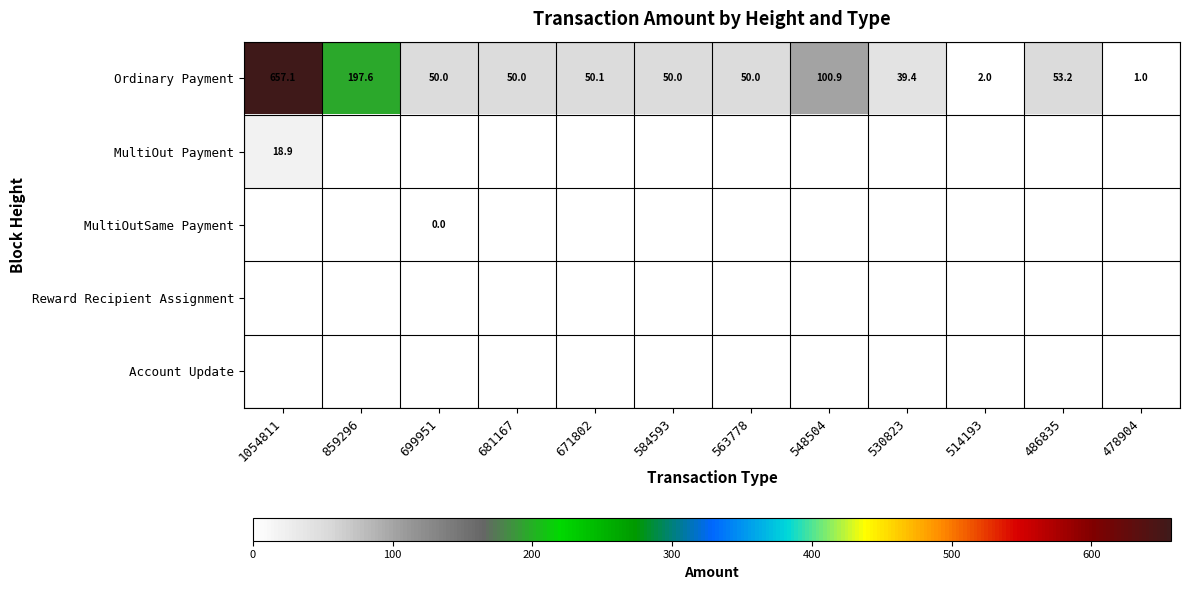

At which label does Ordinary Payment first exceed 50?

1054811